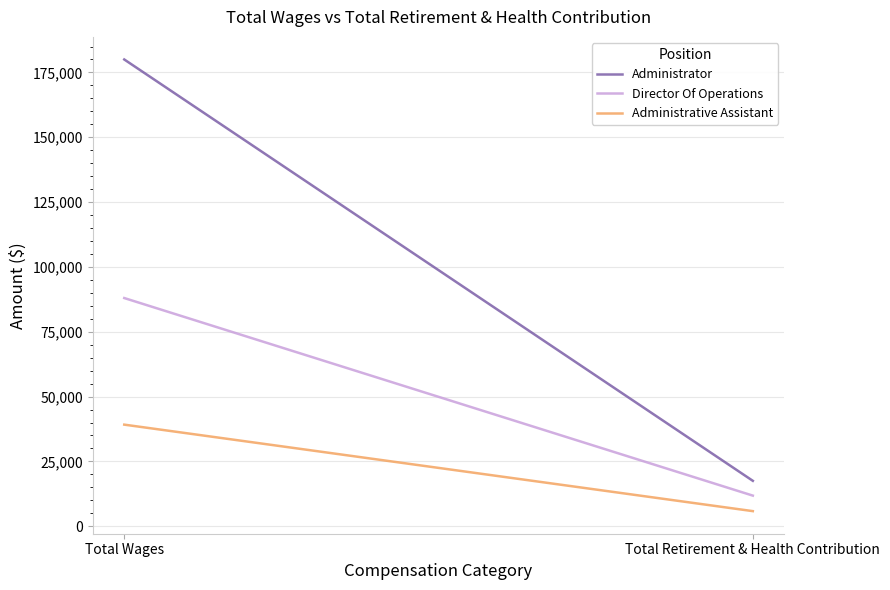

Which series has the largest total across all categories?

Administrator